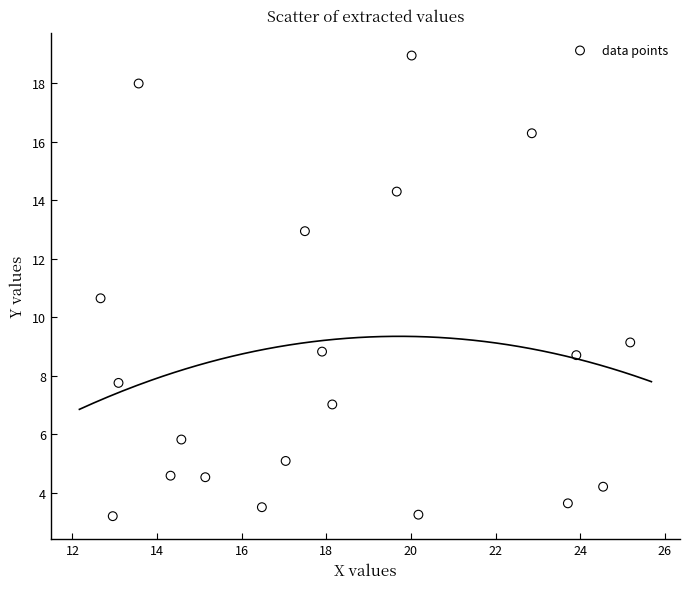

What Y value in the scatter plot is closest to 11?

10.6